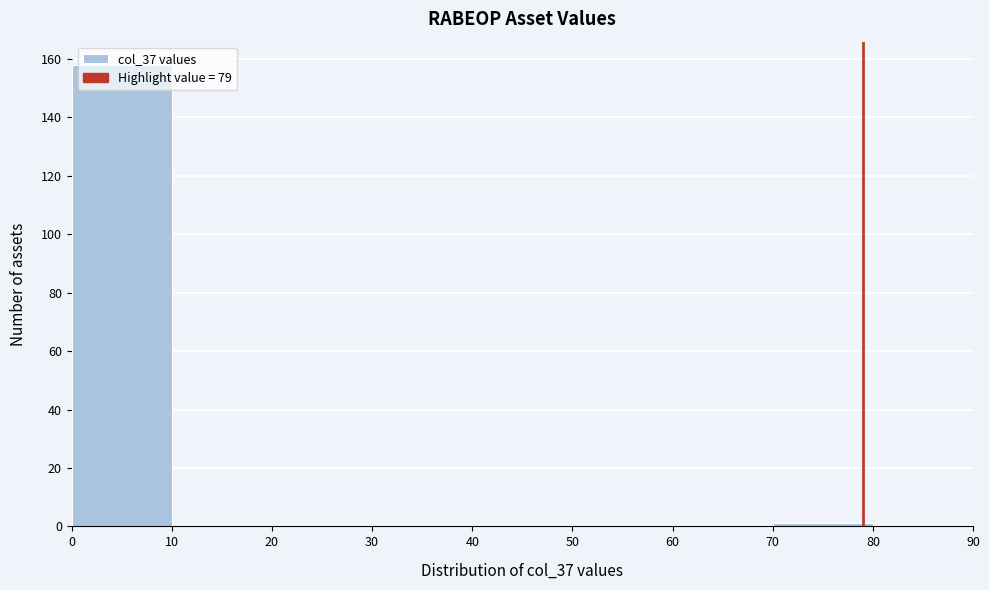

Over which range of the x-axis is the bar tallest?

0 to 10